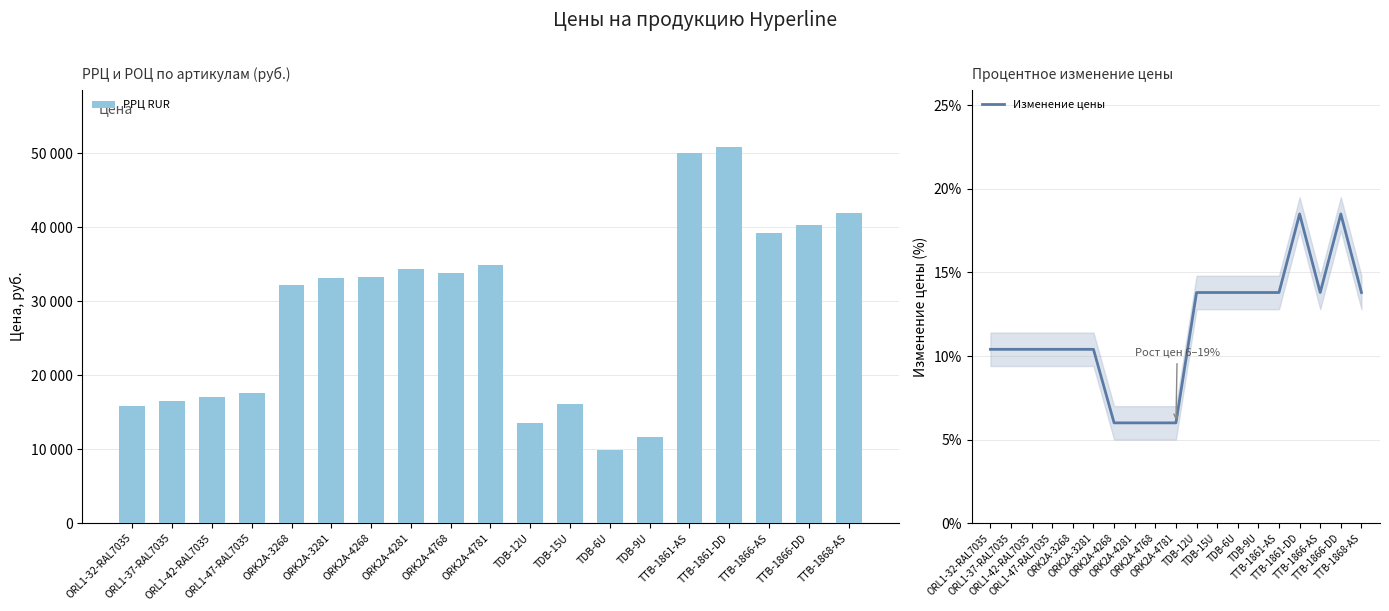

What is the average value of the Изменение цены series?

0.1